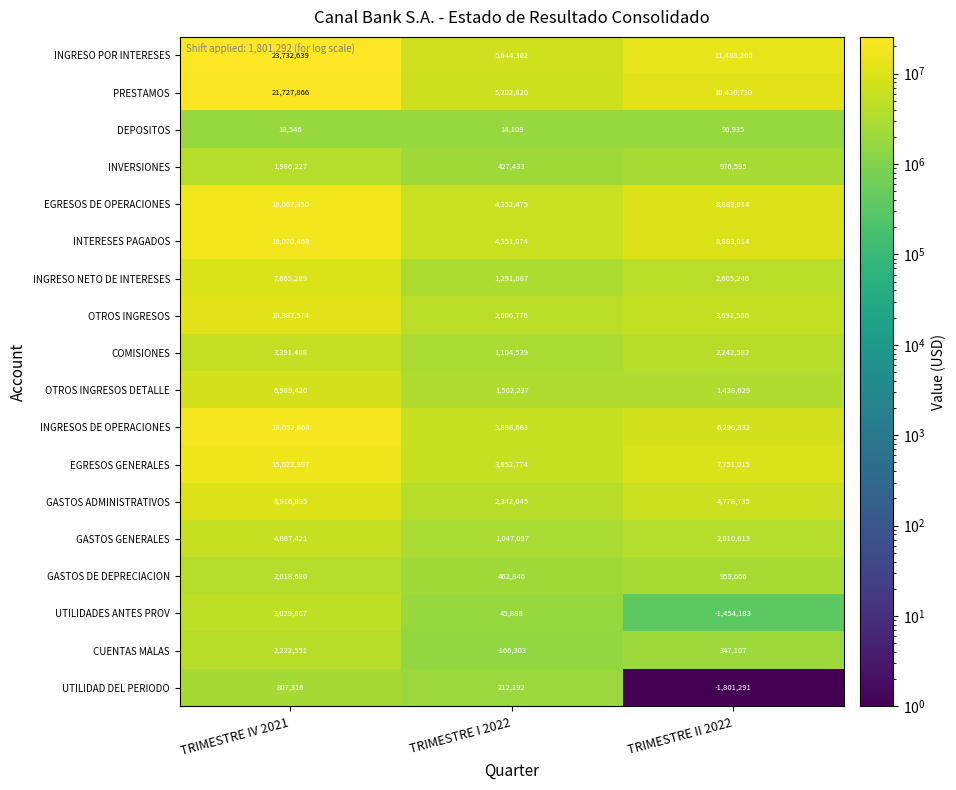

At TRIMESTRE I 2022, list the series in order from smallest to largest.

CUENTAS MALAS, DEPOSITOS, UTILIDADES ANTES PROV, UTILIDAD DEL PERIODO, INVERSIONES, GASTOS DE DEPRECIACION, GASTOS GENERALES, COMISIONES, INGRESO NETO DE INTERESES, OTROS INGRESOS DETALLE, GASTOS ADMINISTRATIVOS, OTROS INGRESOS, EGRESOS GENERALES, INGRESOS DE OPERACIONES, INTERESES PAGADOS, EGRESOS DE OPERACIONES, PRESTAMOS, INGRESO POR INTERESES